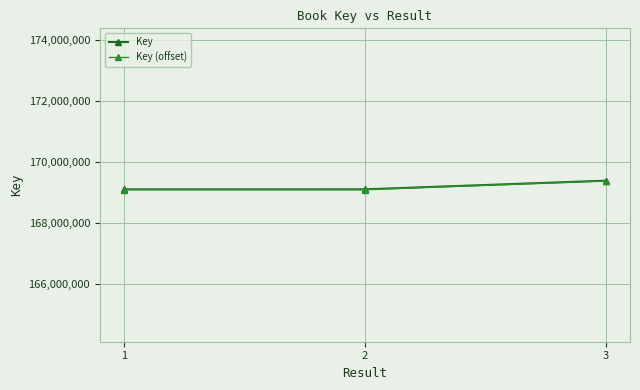

Is the value of Key (offset) at 2 greater than the value of Key at 3?

No